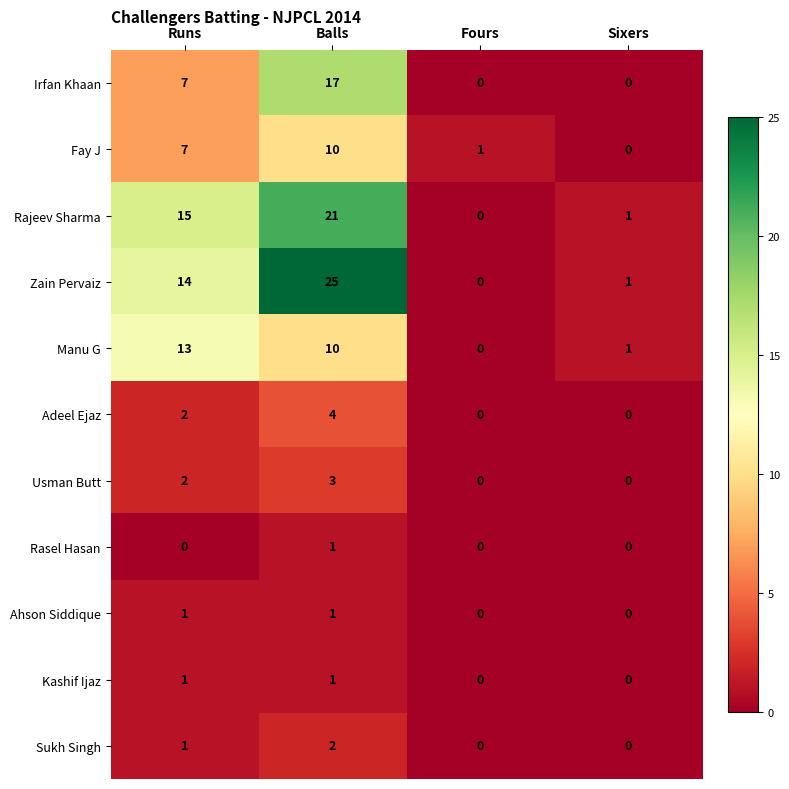

Which category has the highest value in the Rasel Hasan series?

Balls